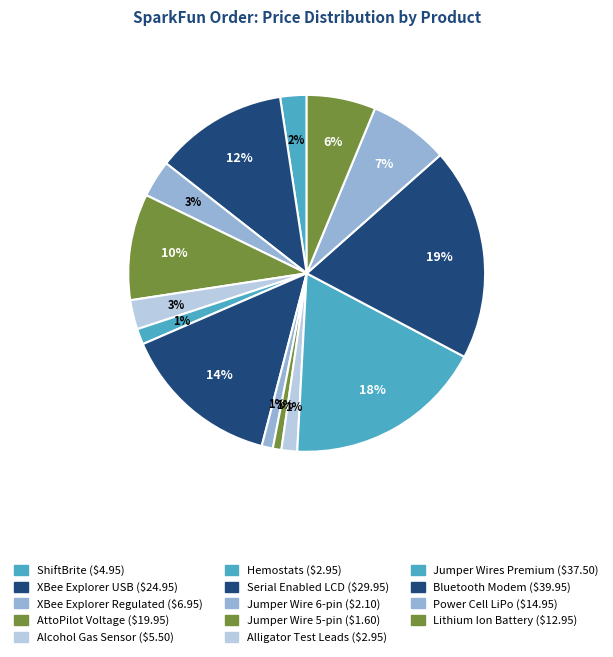

To the nearest percent, what is the combined percentage of AttoPilot Voltage and Power Cell LiPo?

17%